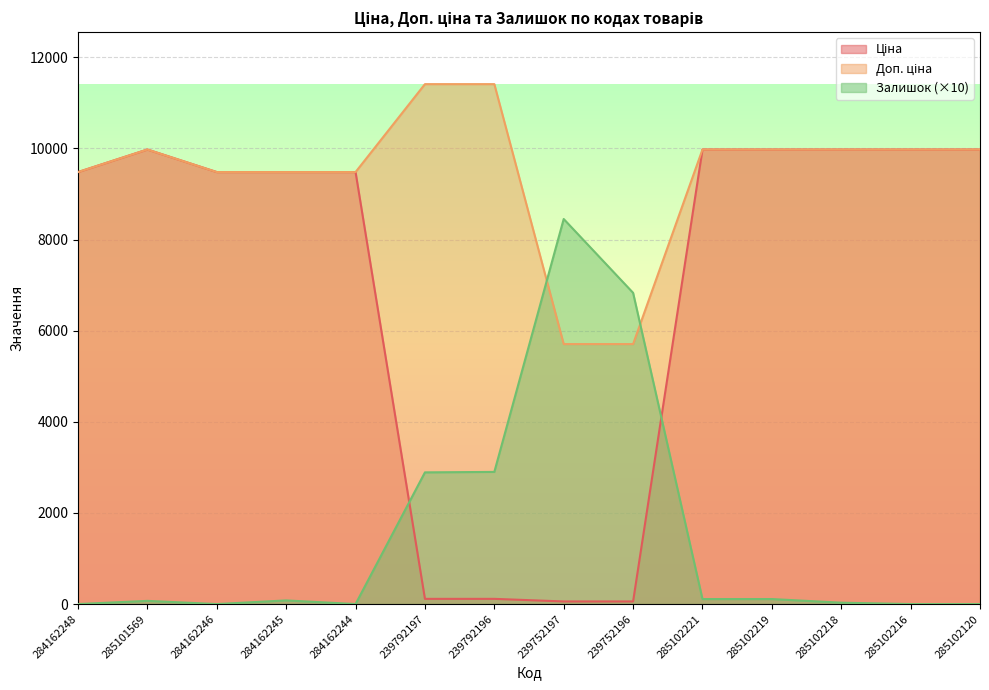

Does the chart display data point markers on the line(s)?

No